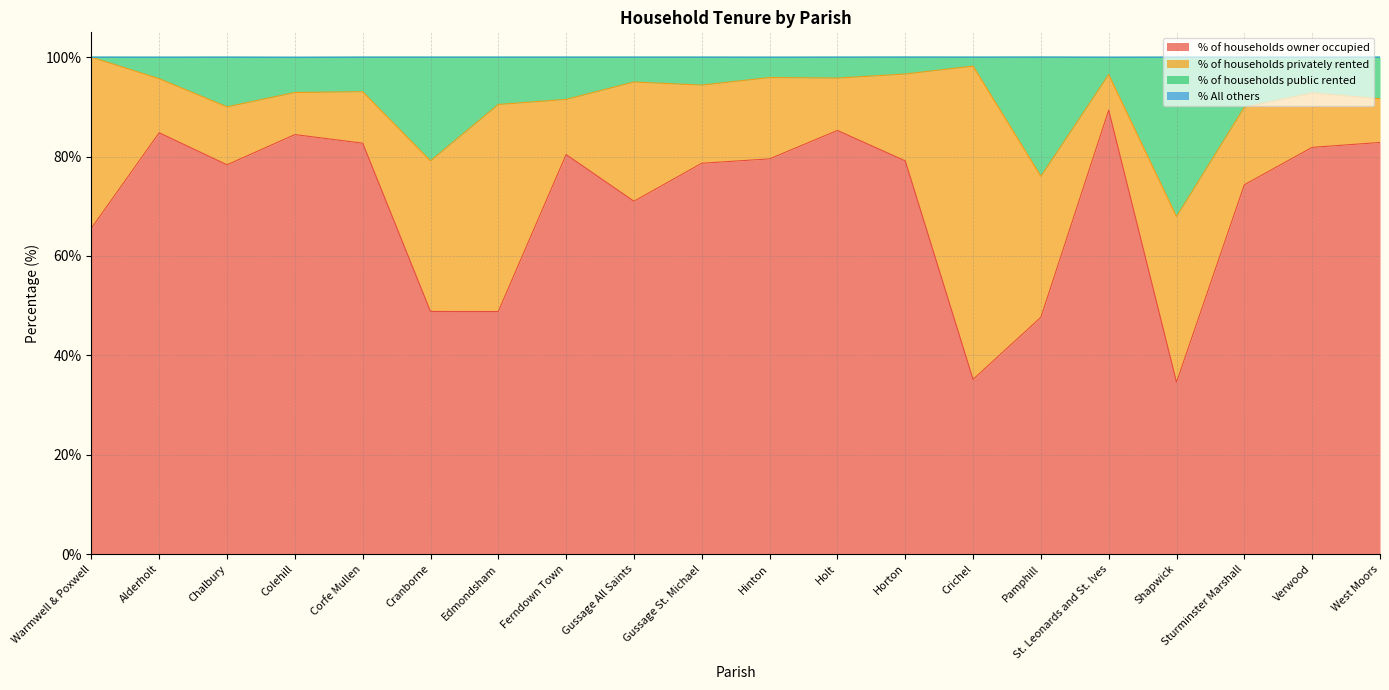

At which category does % of households owner occupied reach its first local peak?

Alderholt